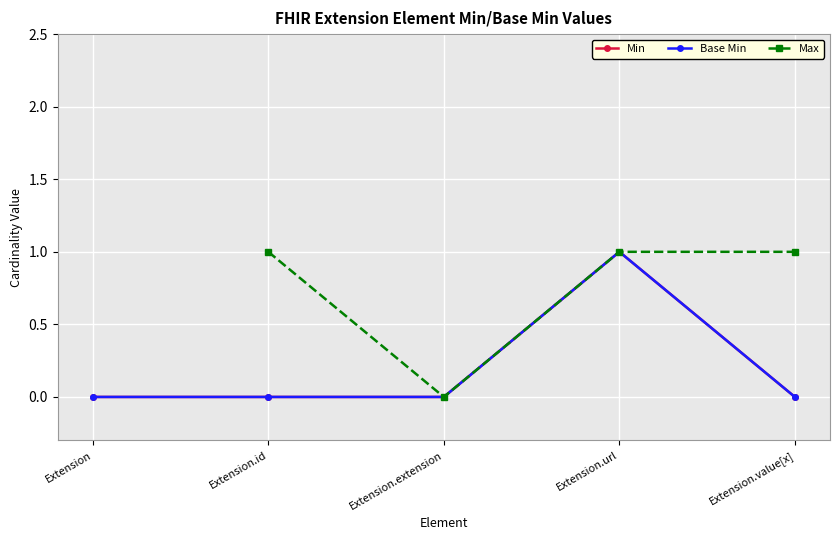

Count the number of data series in this chart.

3